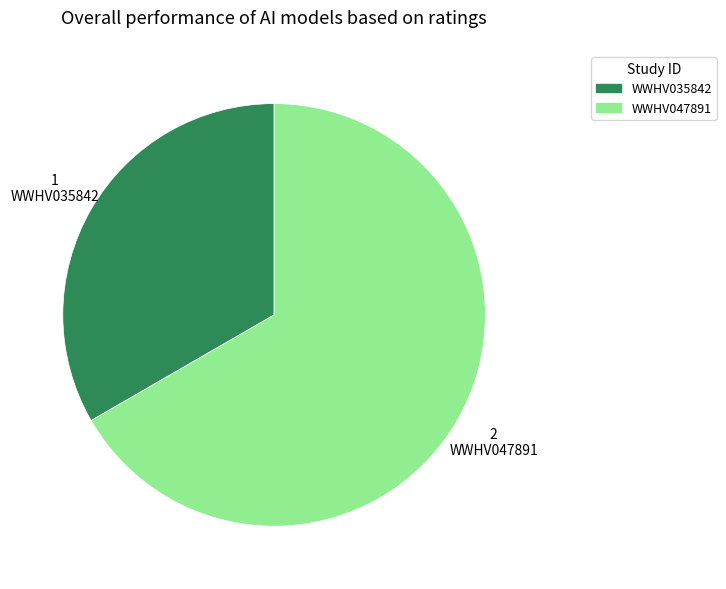

True or false: WWHV035842 accounts for 25% of the total.

False